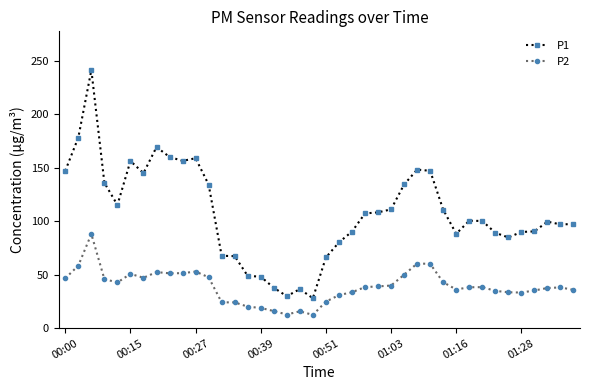

What is the difference between the maximum and second lowest values in the P1 series?

211.4